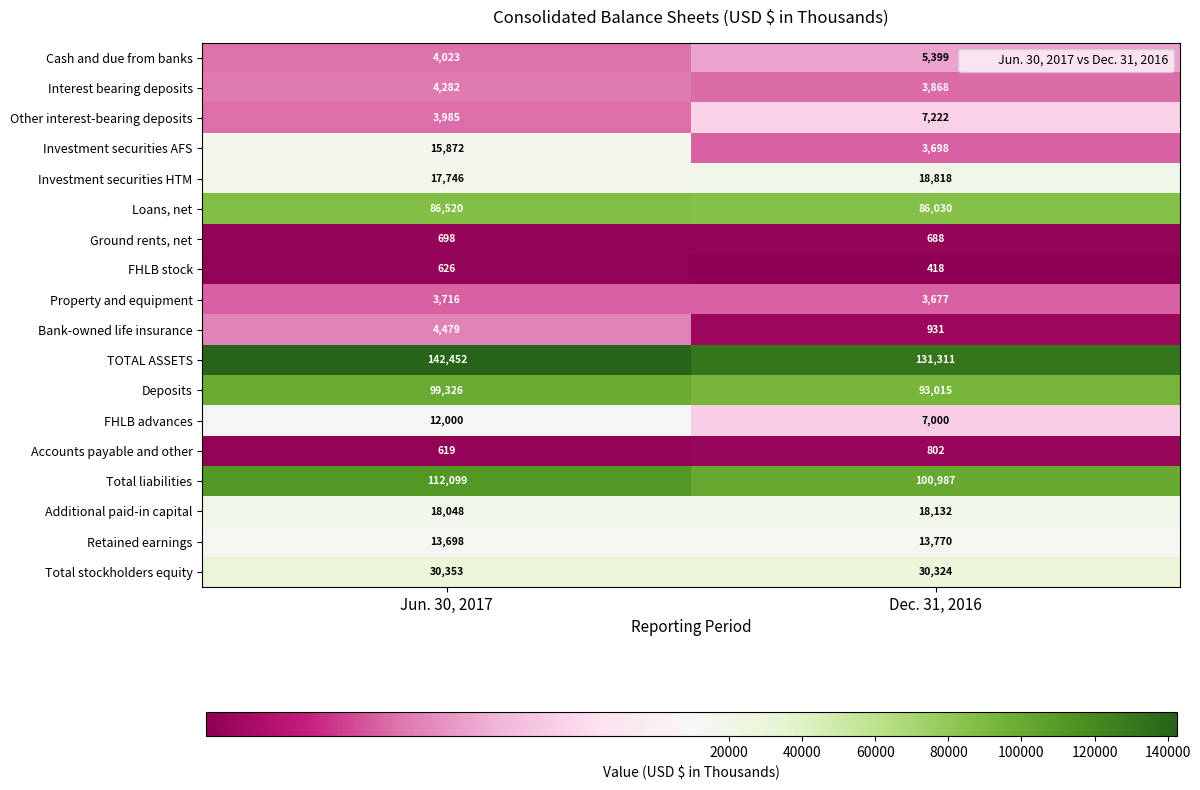

Which series has the largest range (max minus min)?

Investment securities AFS